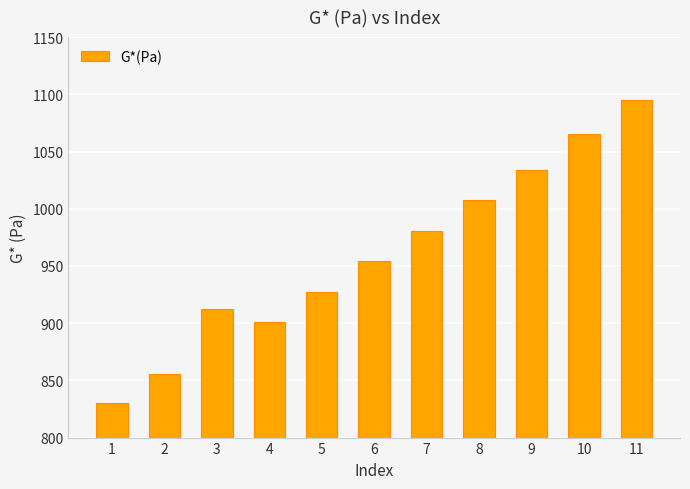

Is it true that the value at 8 is 1008.0?

True